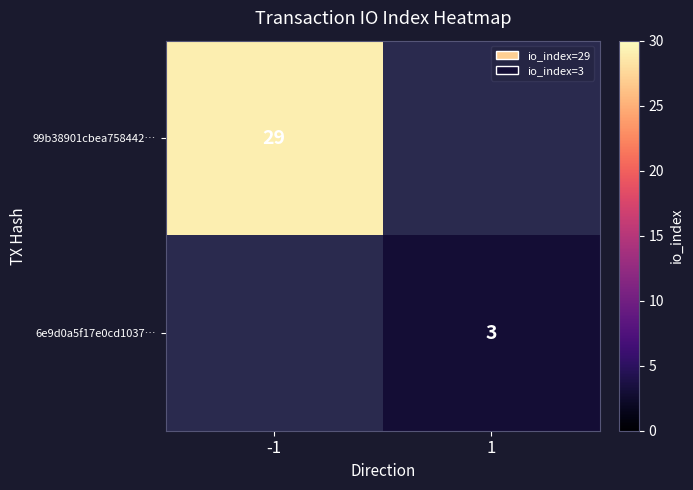

At how many categories does at least one series exceed 16?

1